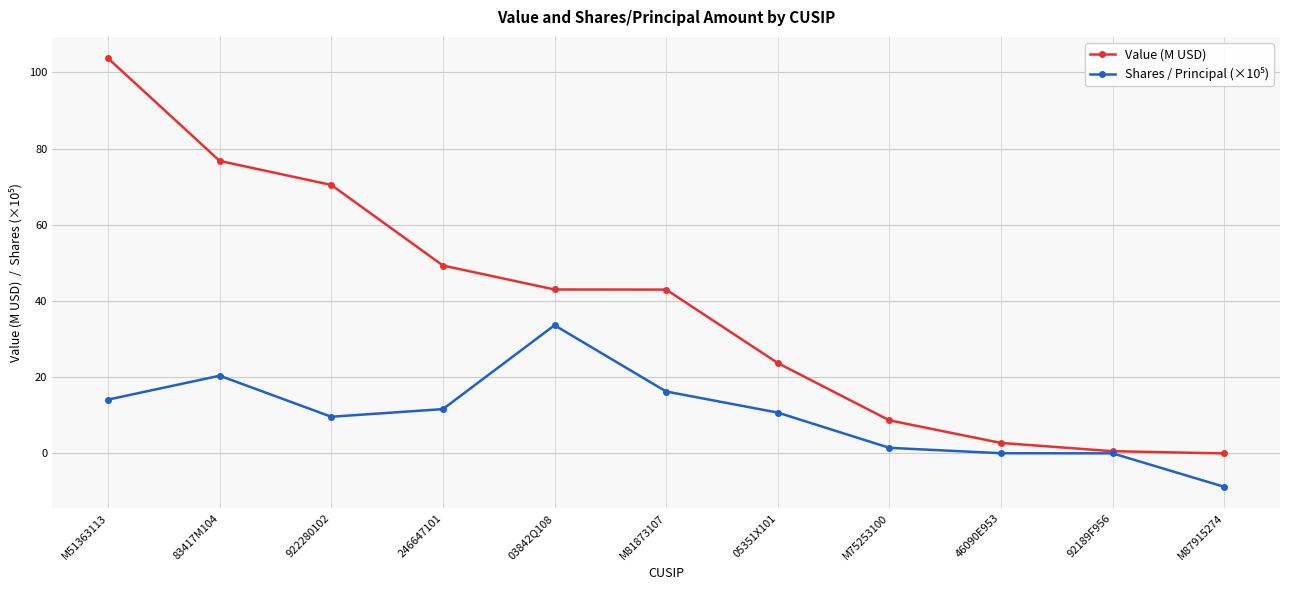

Count the number of categories in the chart.

11